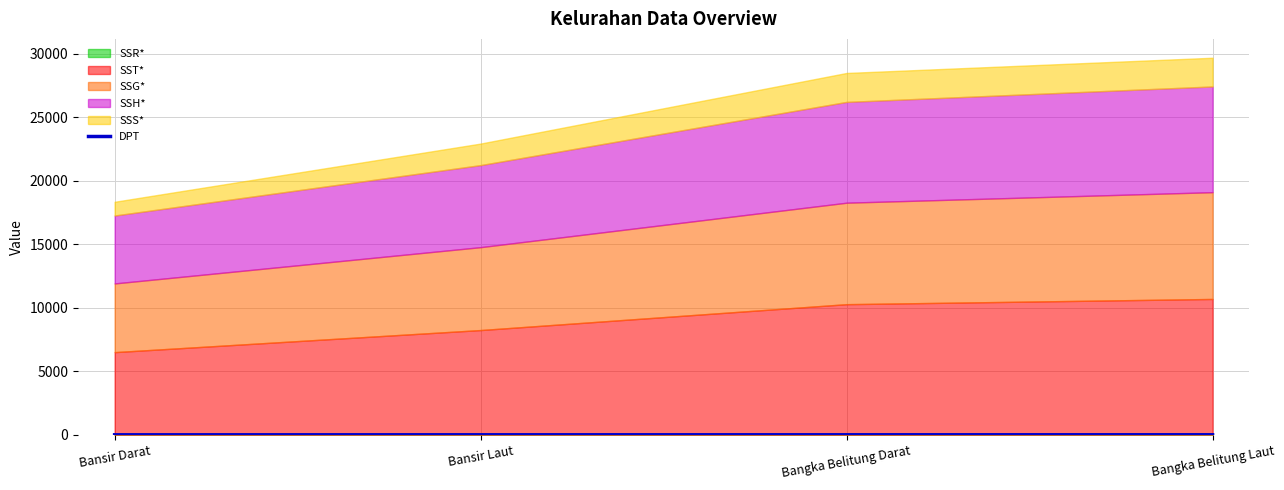

Rank the categories by value from highest to lowest.

Bangka Belitung Laut, Bangka Belitung Darat, Bansir Laut, Bansir Darat